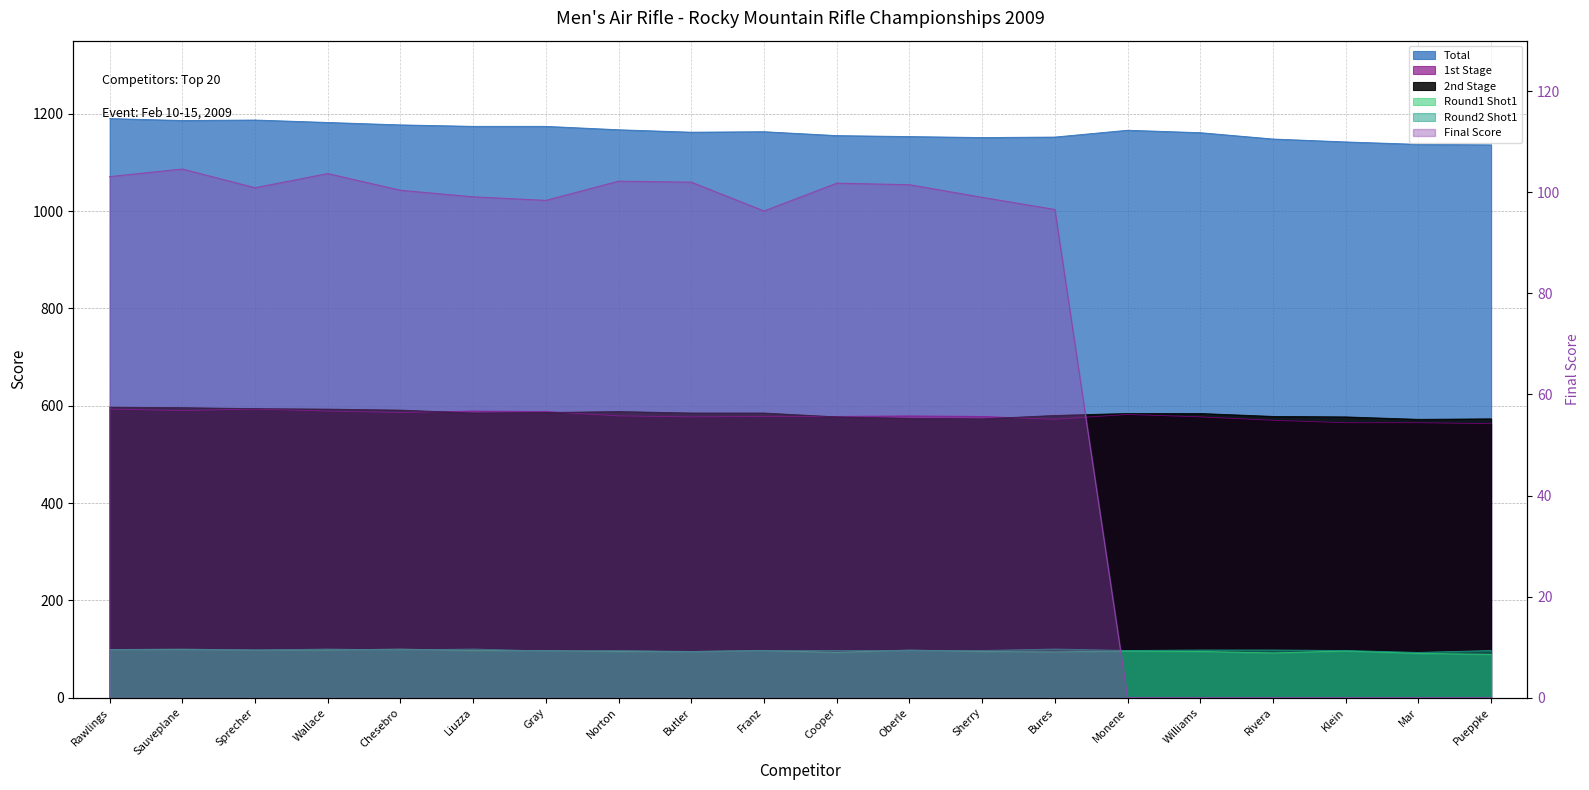

What is the difference between the maximum and minimum values in the Final series?

104.6